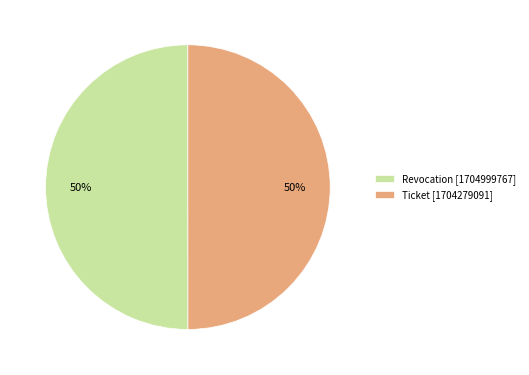

Is the sum of Ticket [1704279091] and Revocation [1704999767] greater than half?

Yes